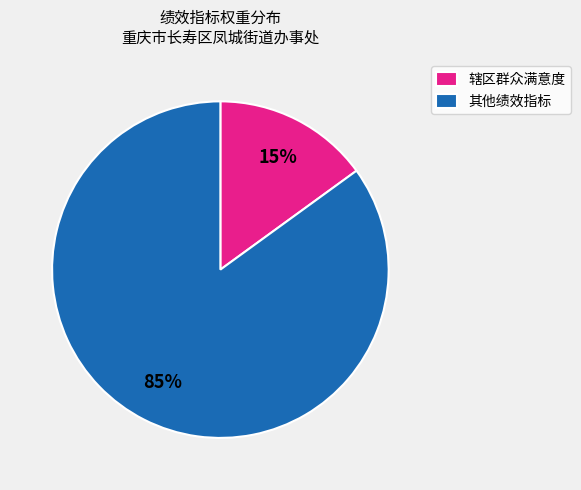

To the nearest percent, what is the average slice percentage?

50%